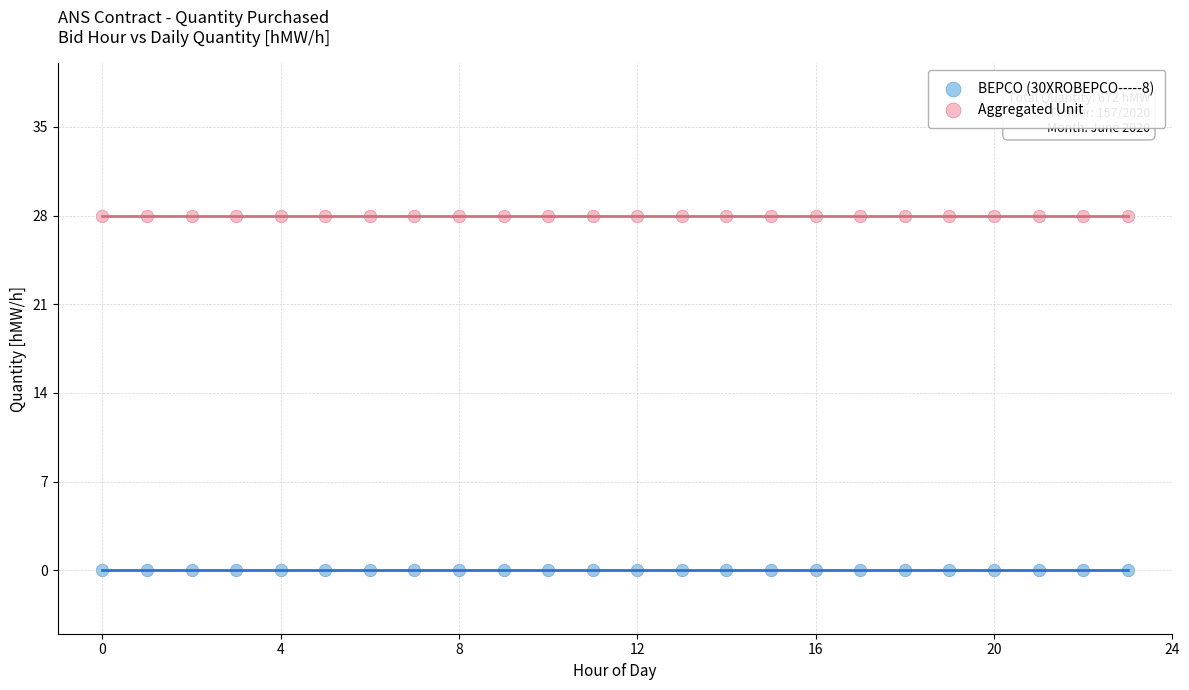

Which series contains the lowest Y value?

BEPCO (30XROBEPCO-----8)